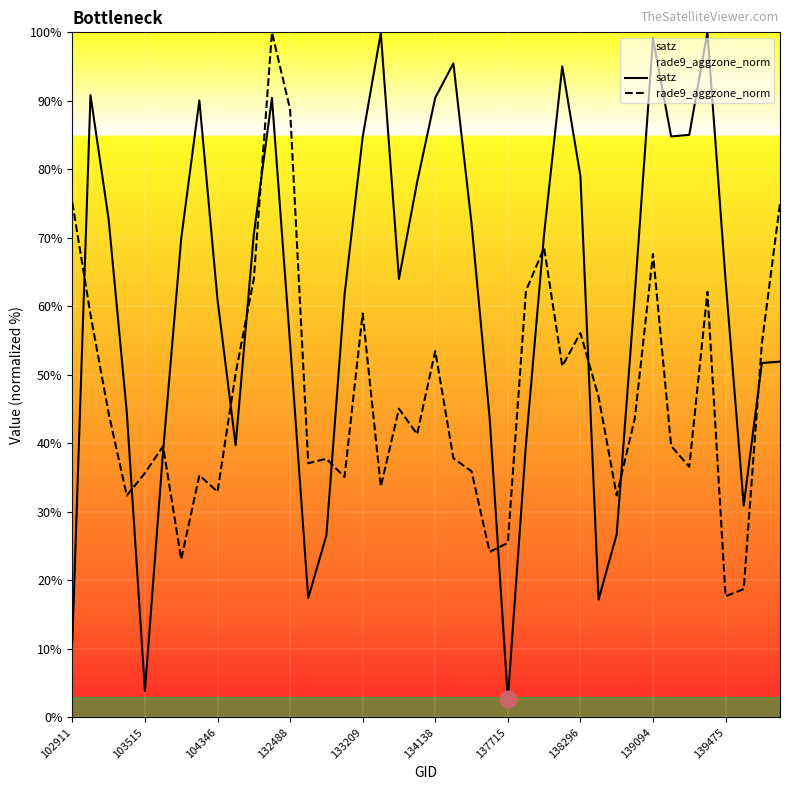

The satz series shows 61.0 at 104346. True or false?

True